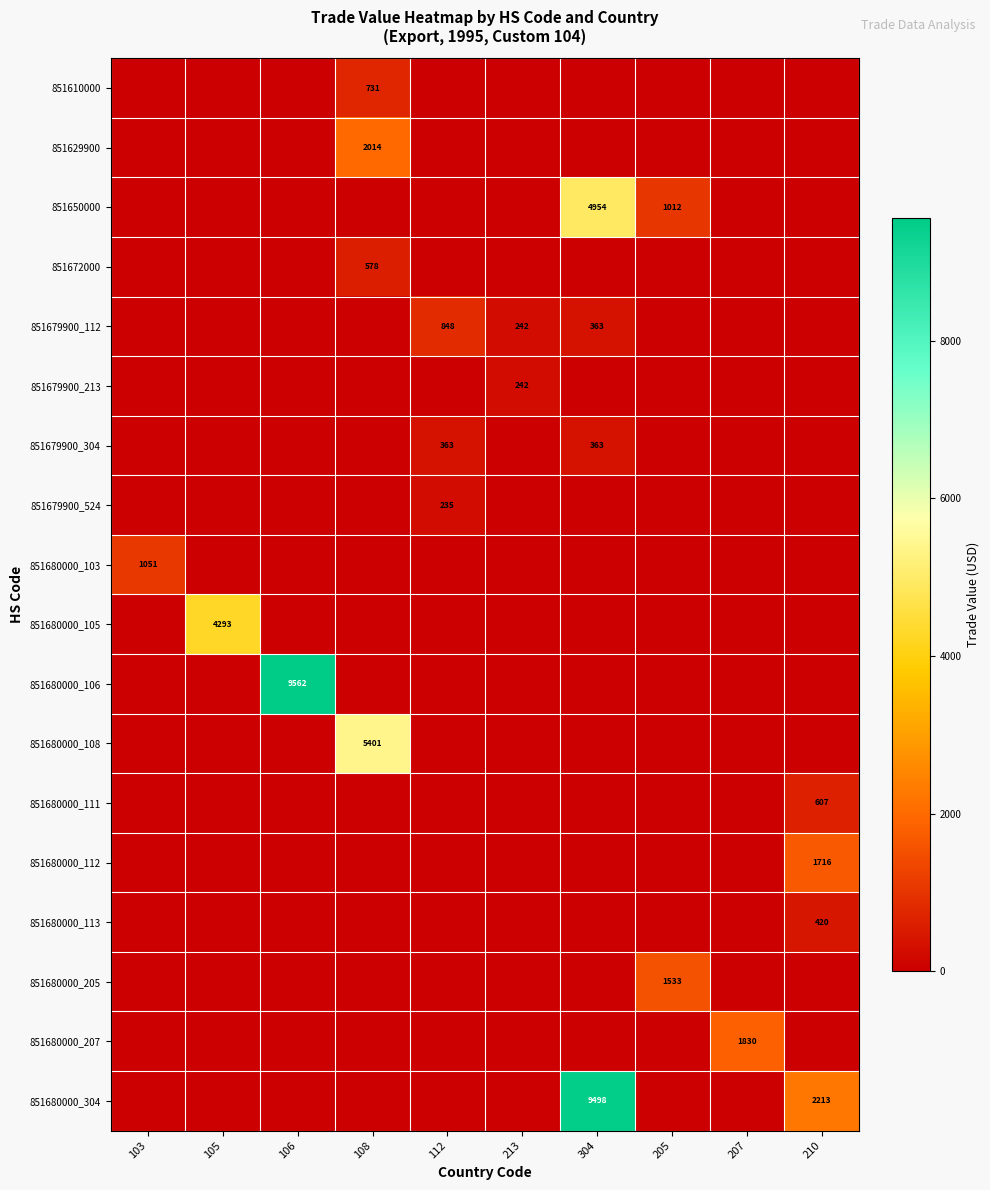

True or false: 851679900_112 has a value of 244 at 304.

False